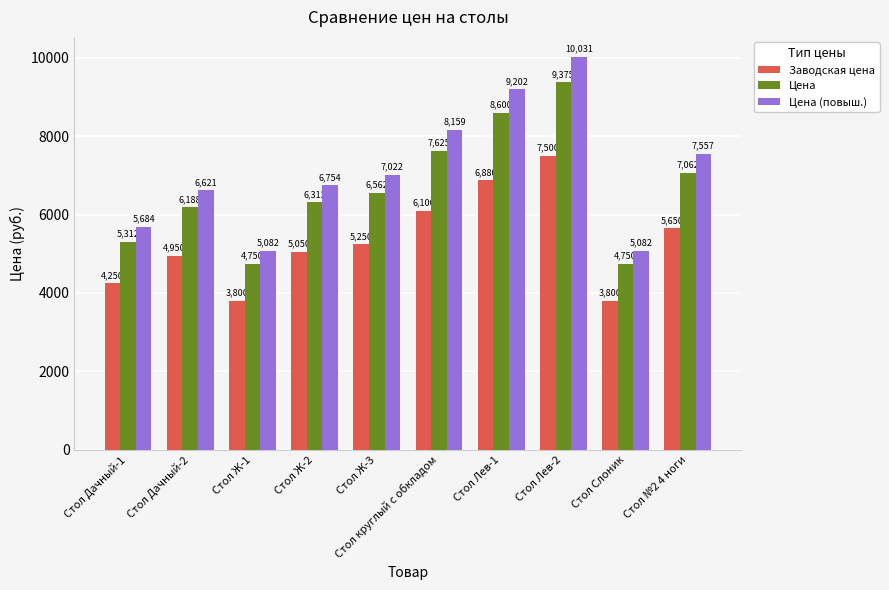

What is the spread (max minus min) of values at Стол Дачный-1?

1434.4